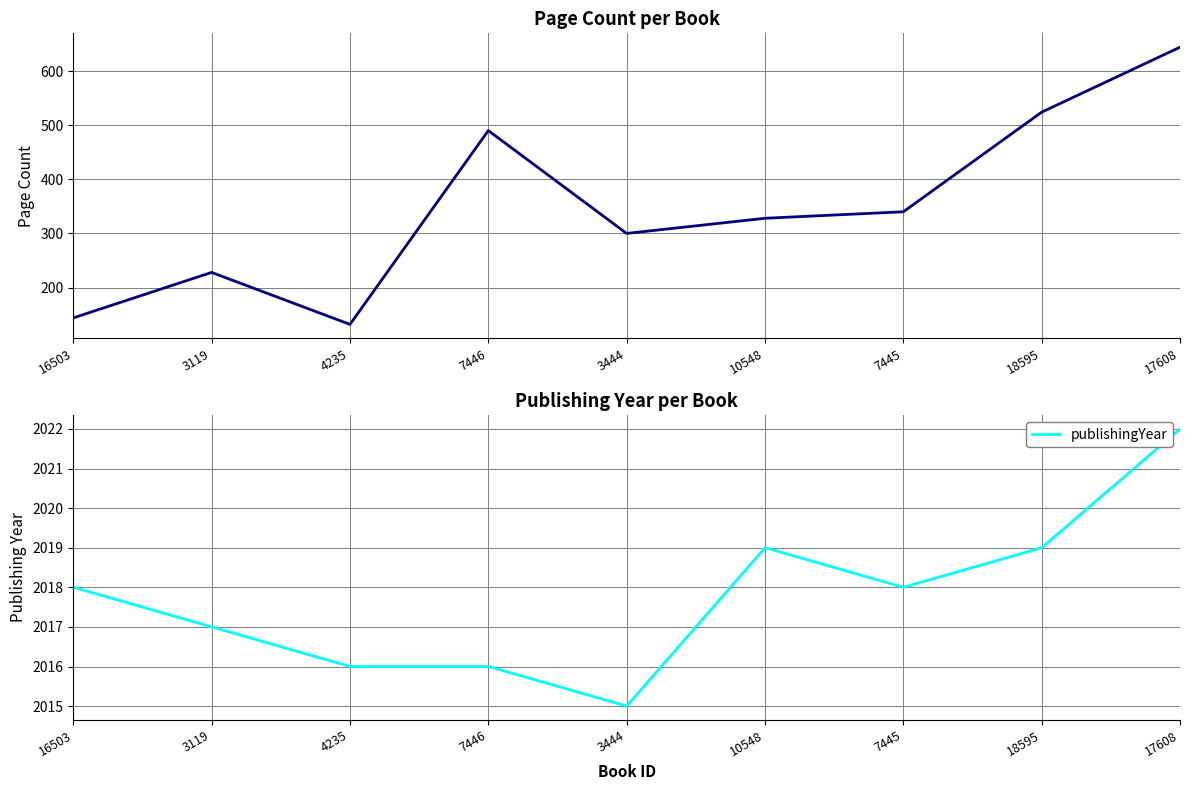

Reading right to left, what are all the values shown in this chart?

pageCount: 644	524	340	328	300	490	132	228	144
publishingYear: 2022	2019	2018	2019	2015	2016	2016	2017	2018